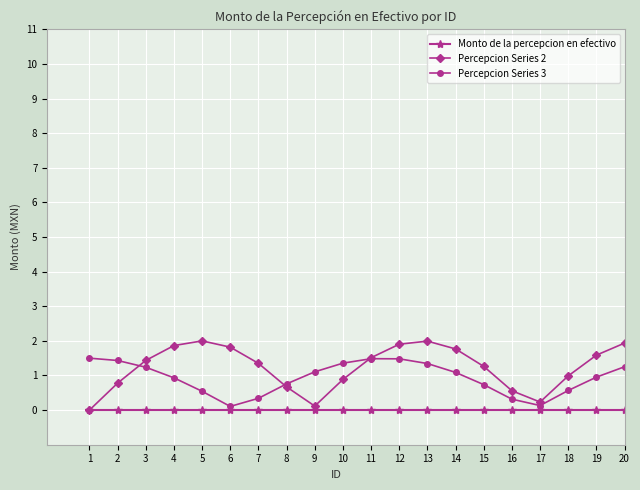

Is the value of Percepcion Series 3 at 10 greater than the value of Percepcion Series 2 at 18?

Yes